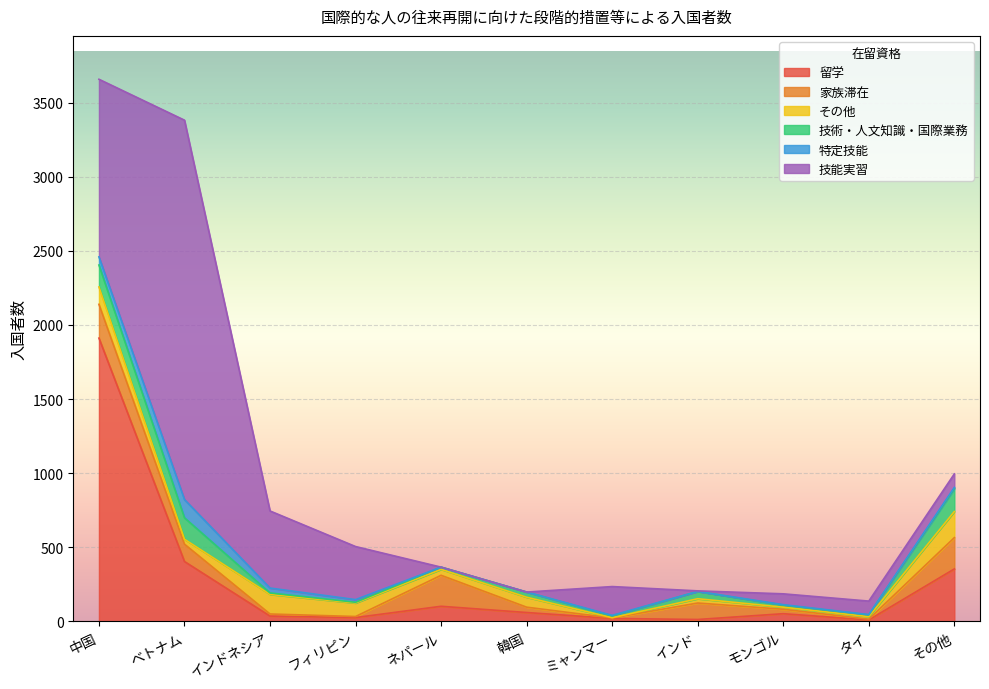

Where is 技能実習 nearest to the value 1279?

中国